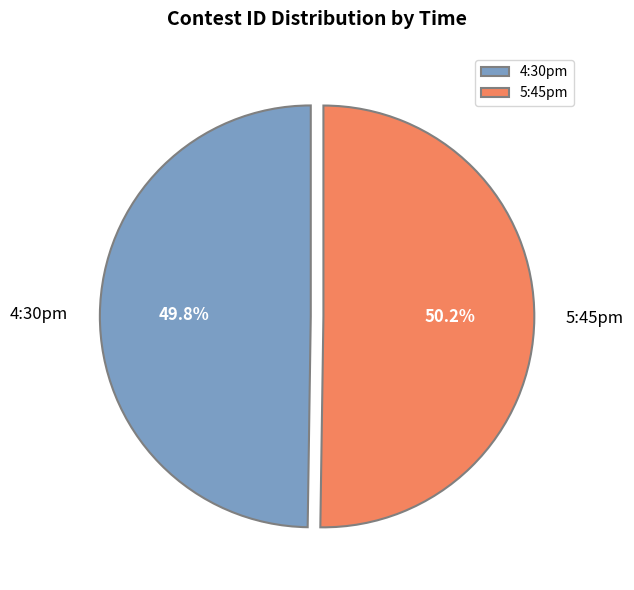

What portion of the pie excludes 5:45pm?

49.8%